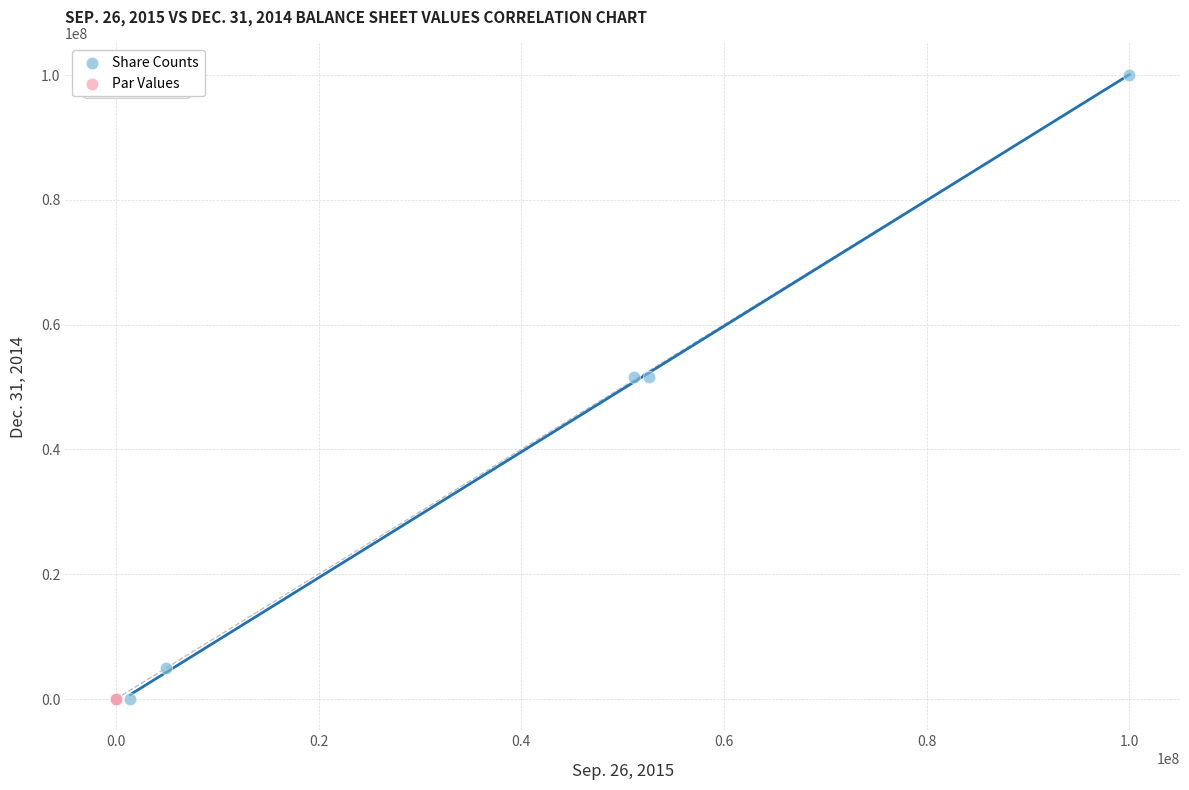

What are all the series names shown in the legend?

Share Counts, Par Values